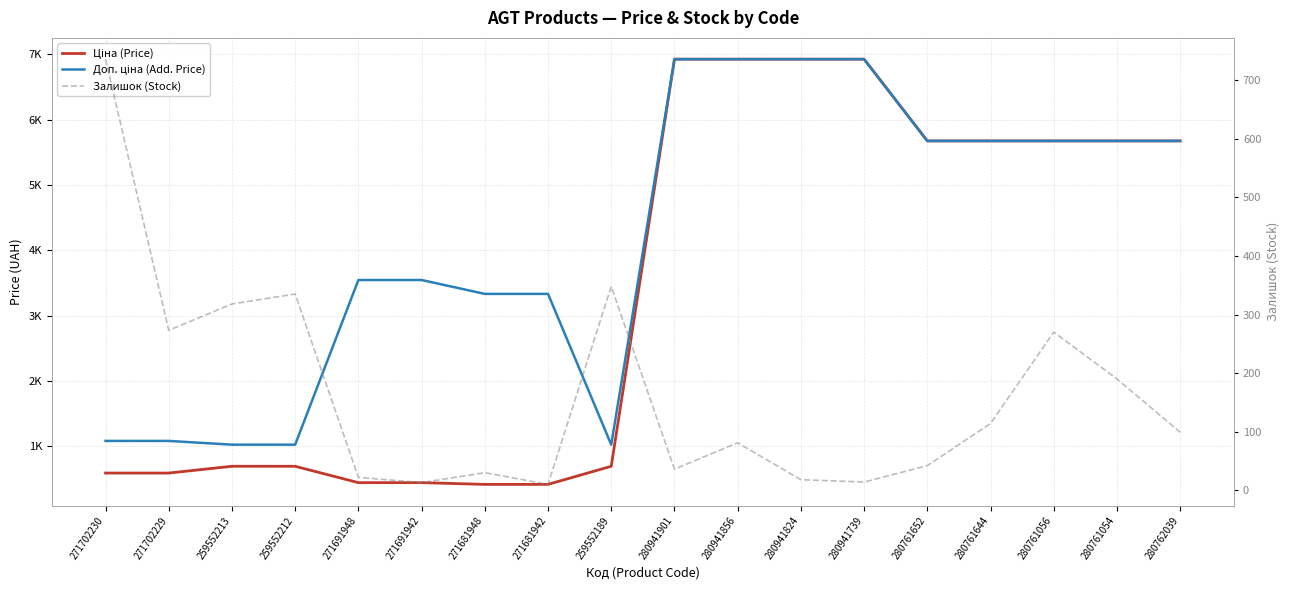

What is the value of the Ціна (Price) point at the 8th from the left?

416.6